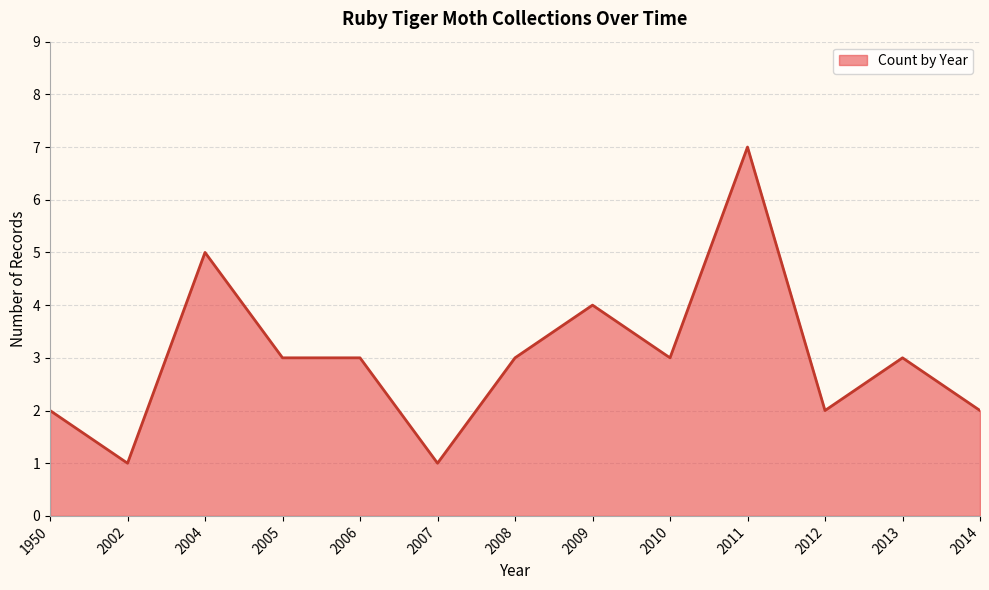

What is the change in value from 2002 to 2010?

+2